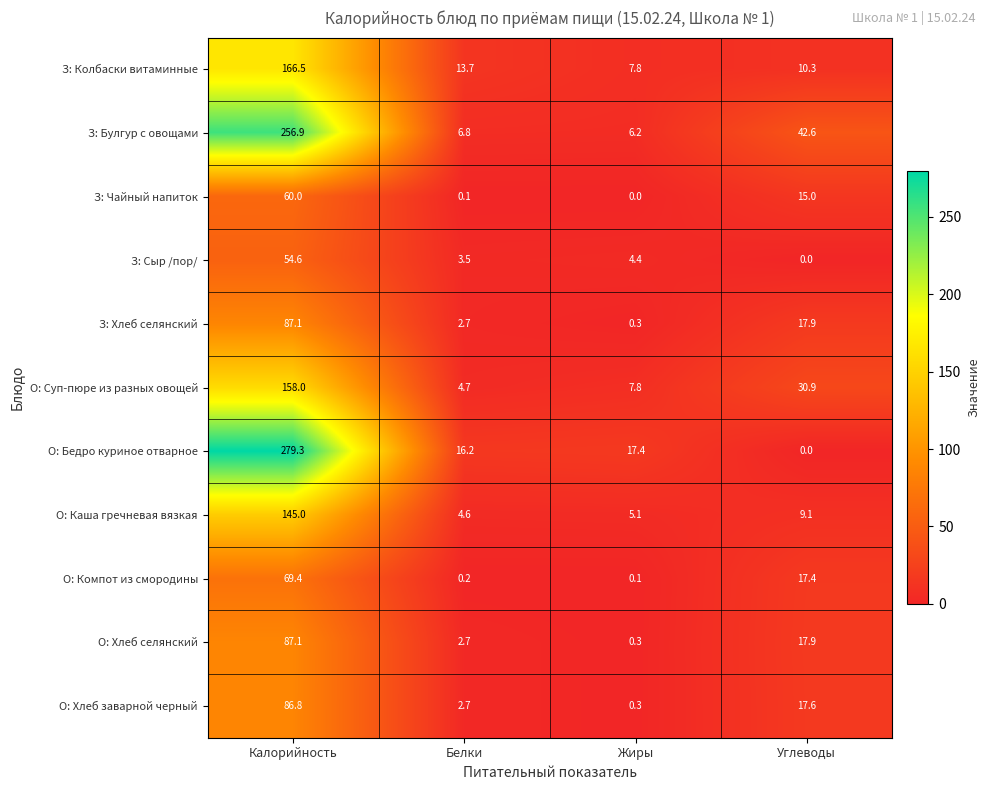

At which label is З: Чайный напиток closest to 30?

Углеводы